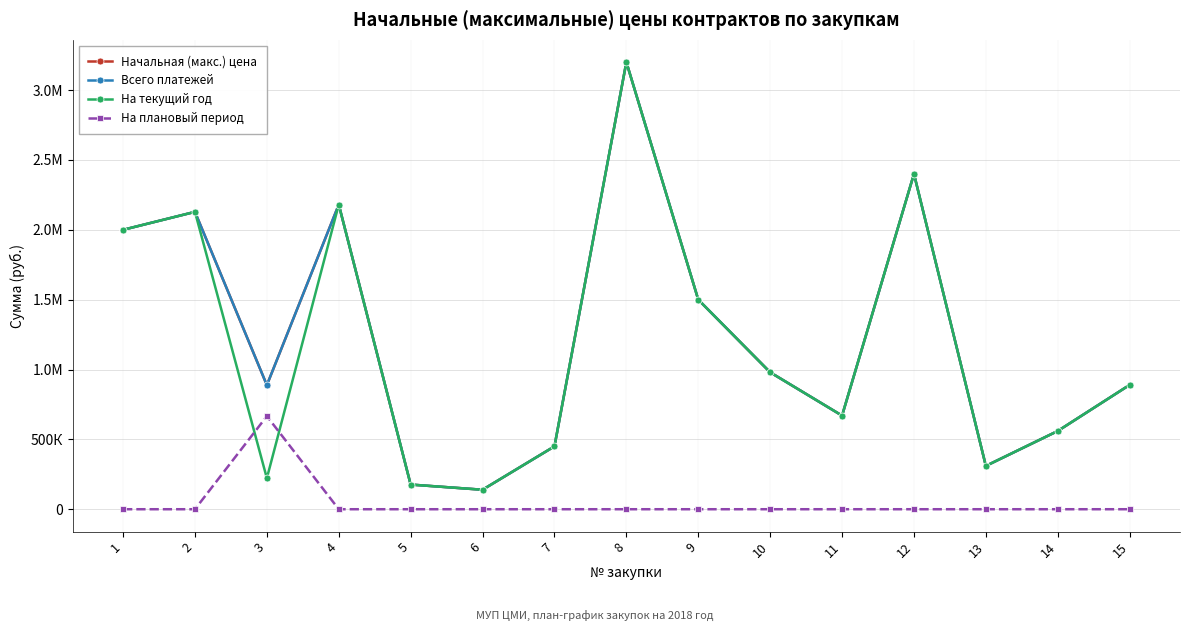

Is the value of Начальная (макс.) цена at 7 greater than the value of Всего платежей at 7?

No